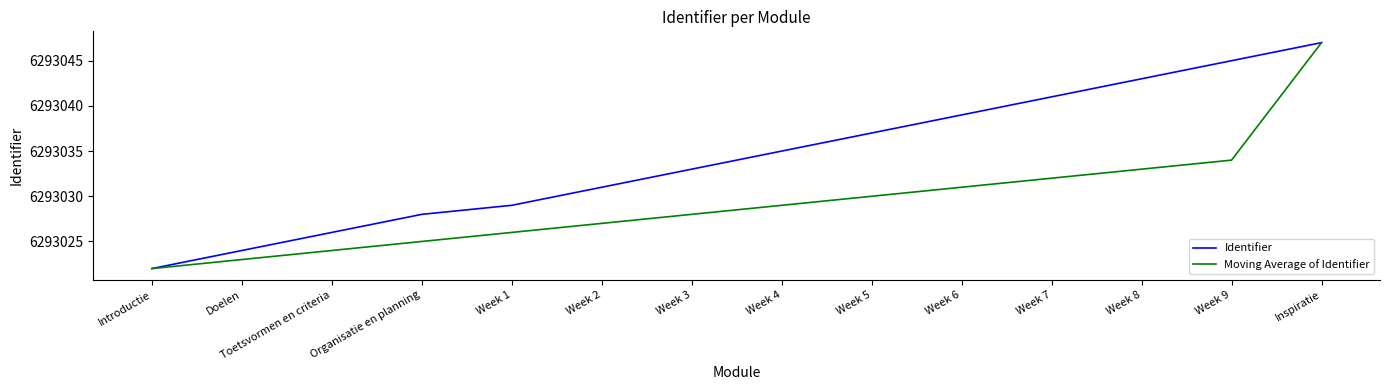

What position from the left is Introductie?

1